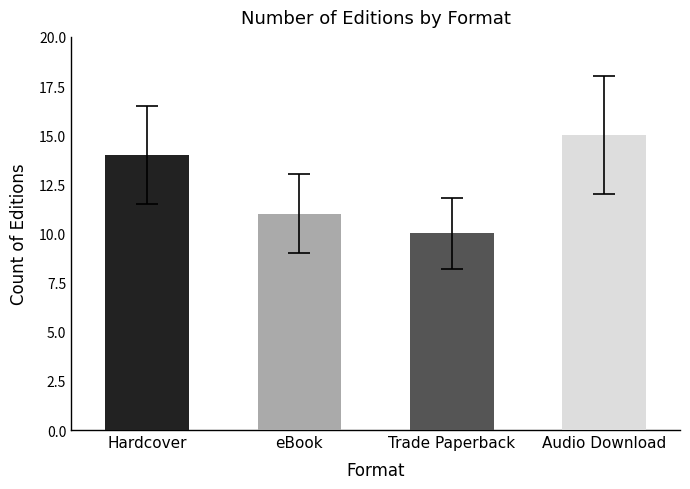

Rank the categories by value from lowest to highest.

Trade Paperback, eBook, Hardcover, Audio Download